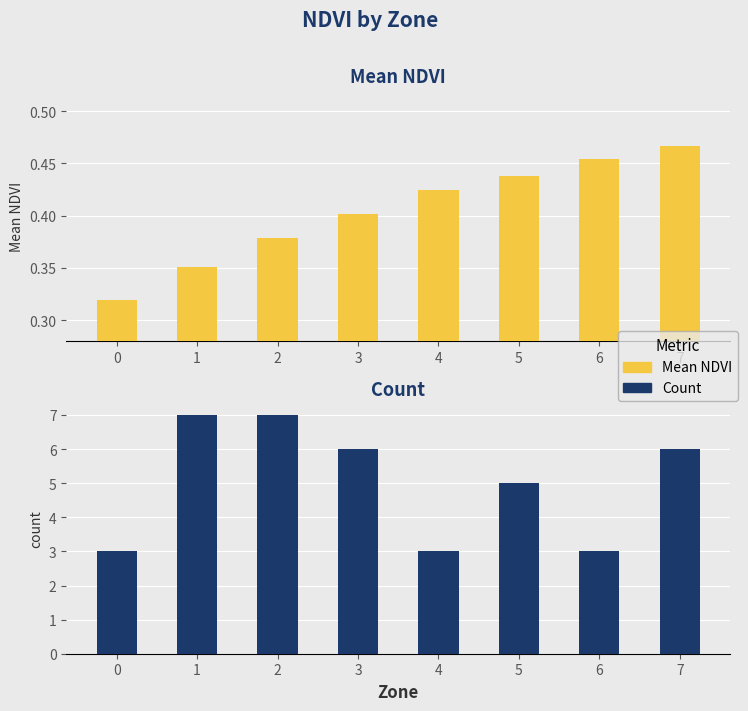

How many Mean NDVI values are between 0 and 1?

8